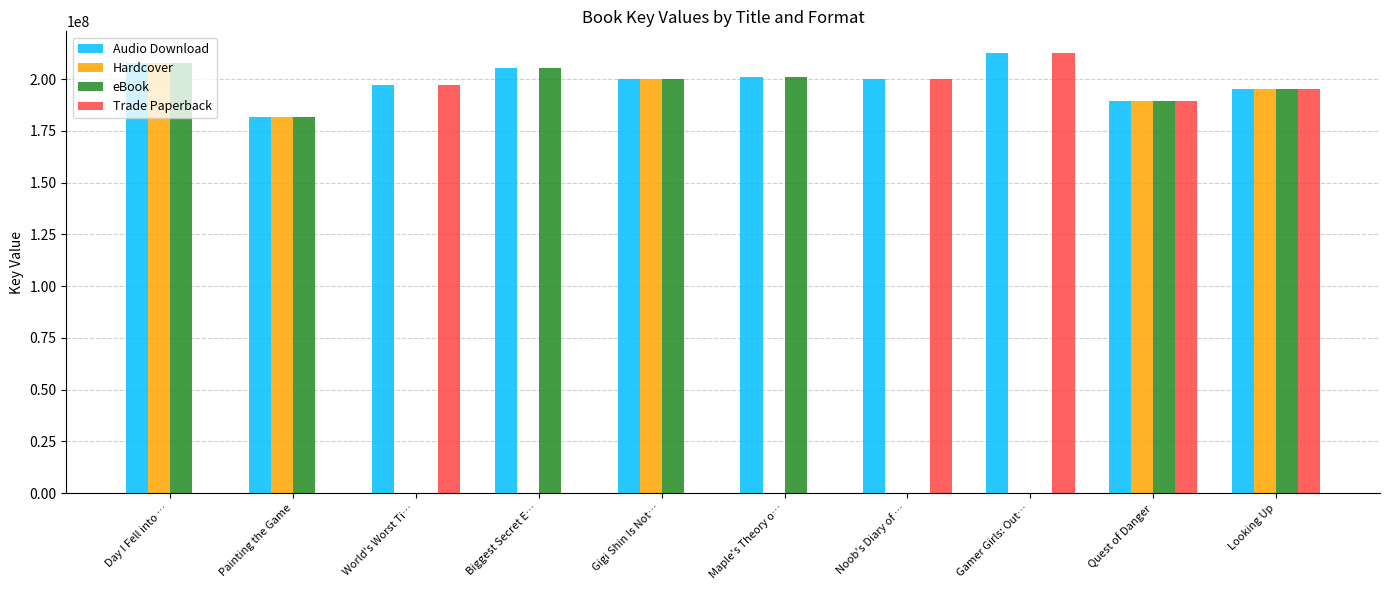

How many categories are shown in the chart?

10